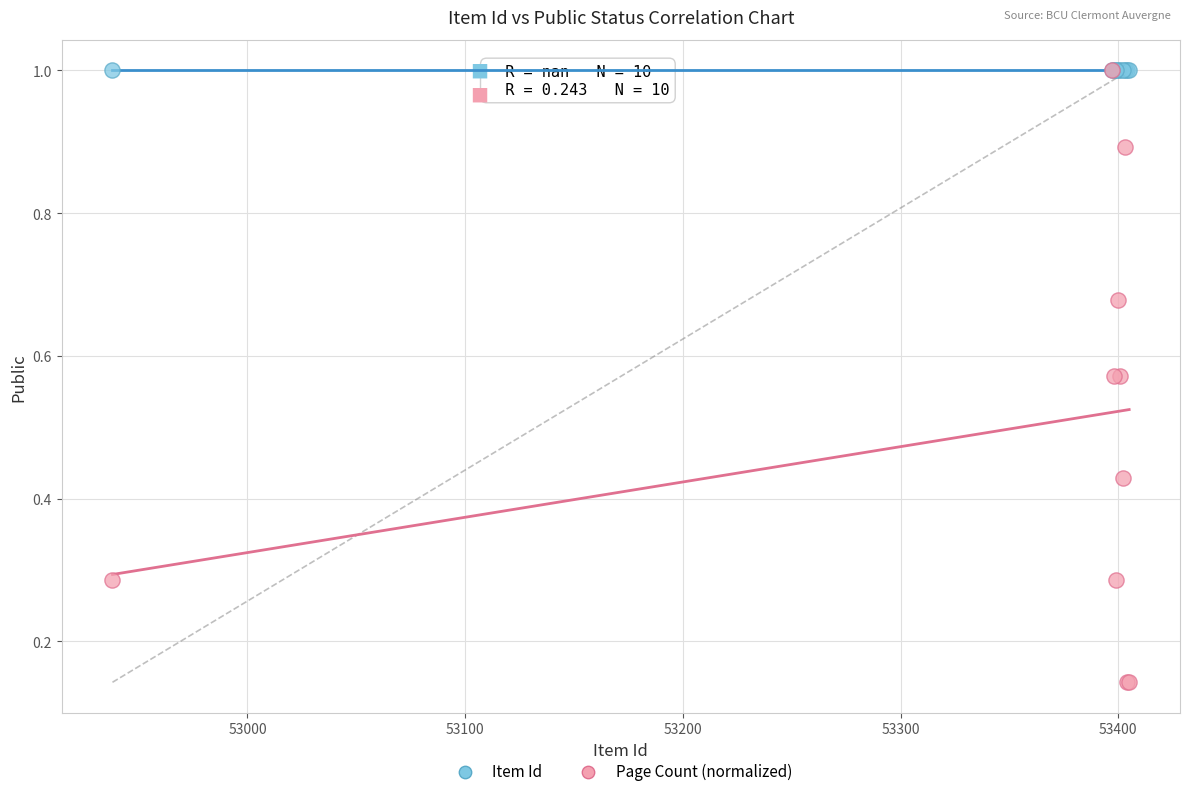

What are all the series names shown in the legend?

Item Id, Page Count (normalized)